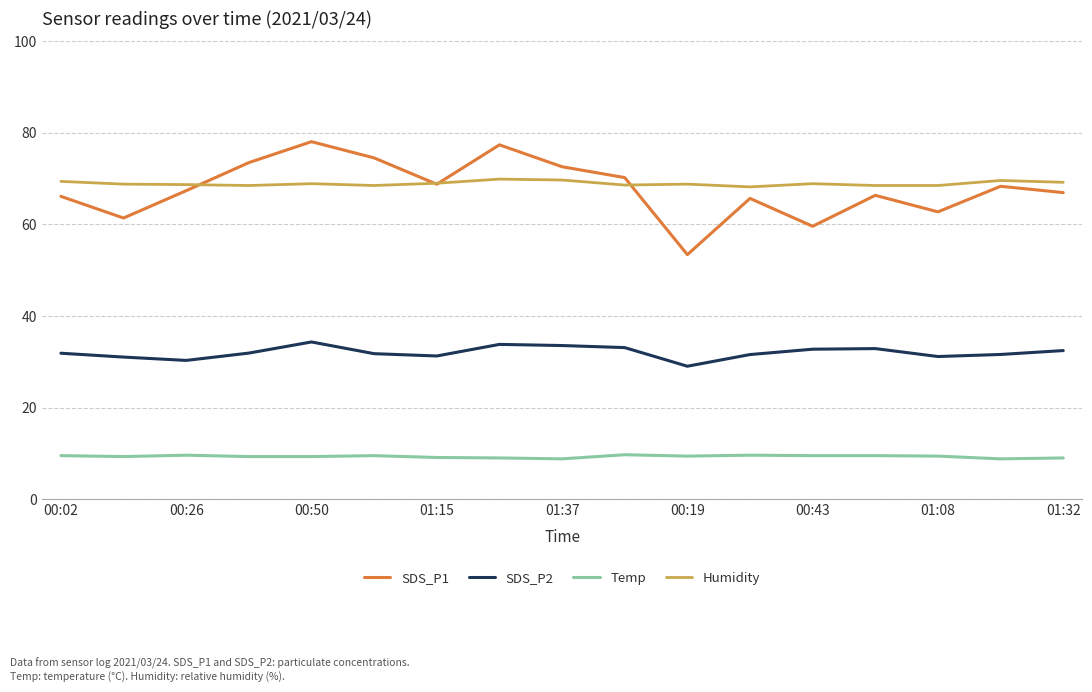

True or false: SDS_P1 and SDS_P2 intersect in this chart.

False